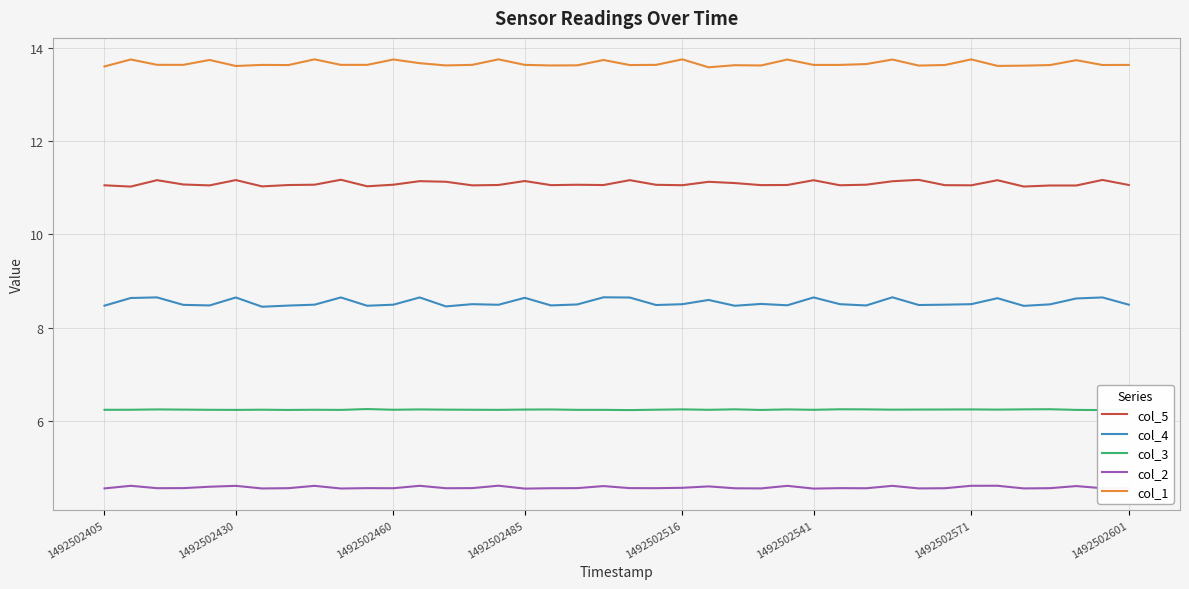

Count the col_1 values in the range 13 to 14.

40